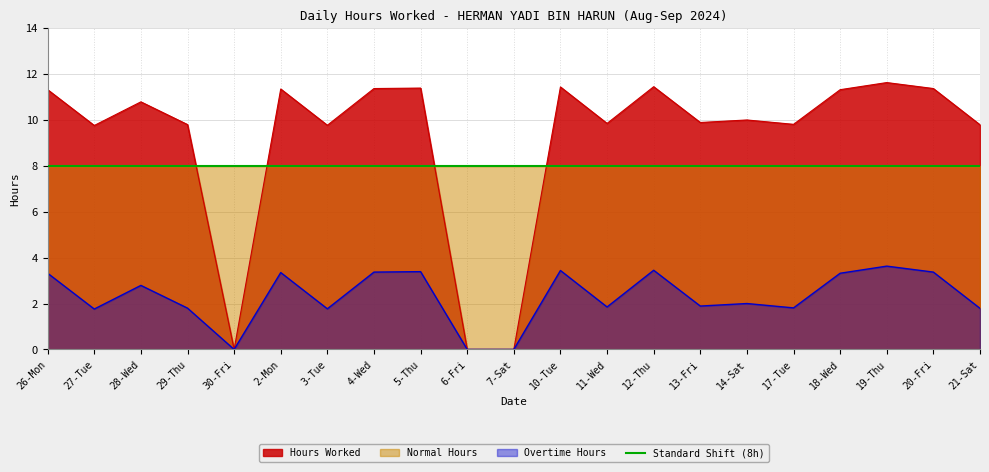

True or false: Overtime Hours has a value of 0.5 at 13-Fri.

False